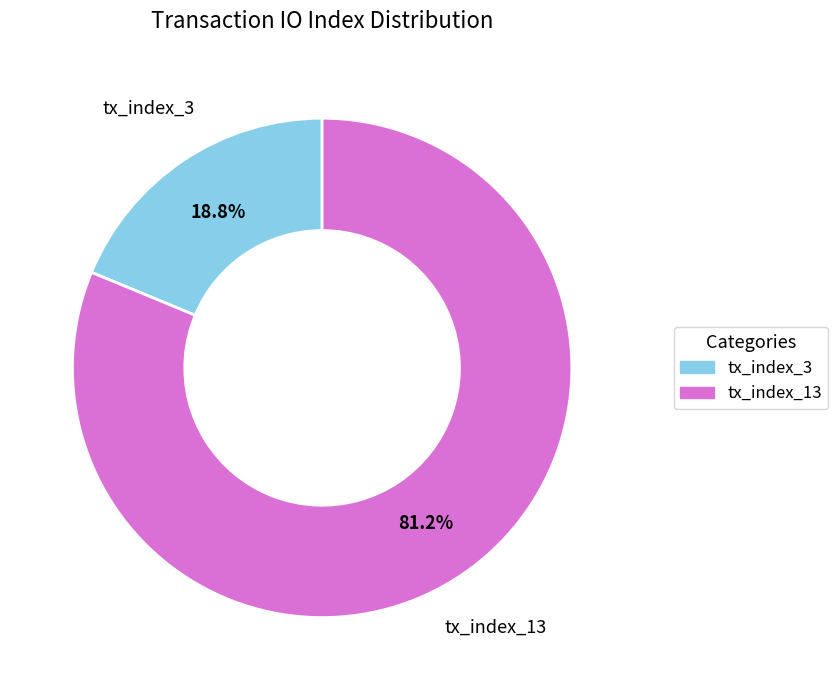

Is it true that tx_index_3 is 9% of the pie?

False